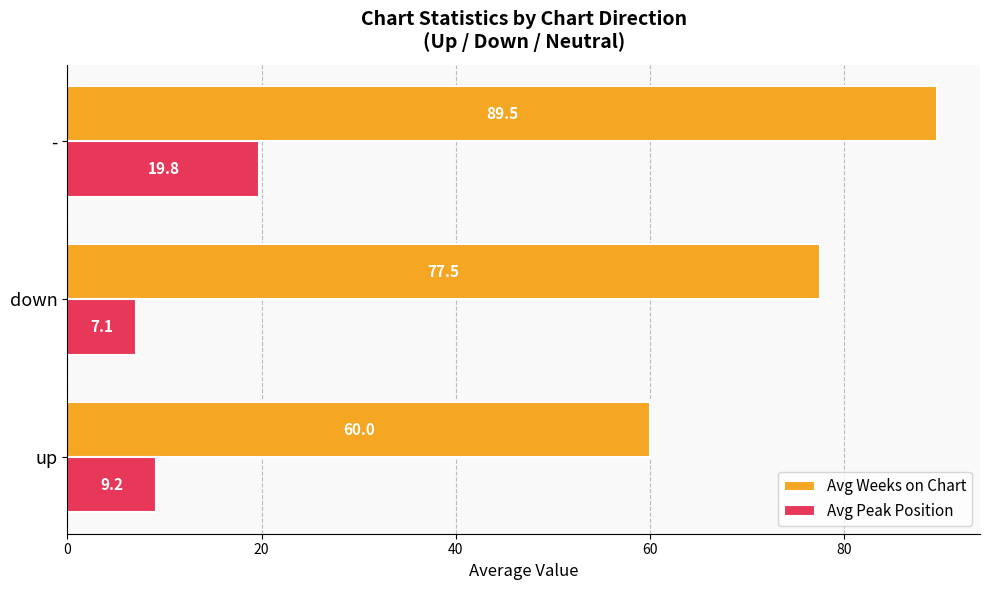

Rank the series by their maximum value, from lowest to highest.

Avg Peak Position, Avg Weeks on Chart